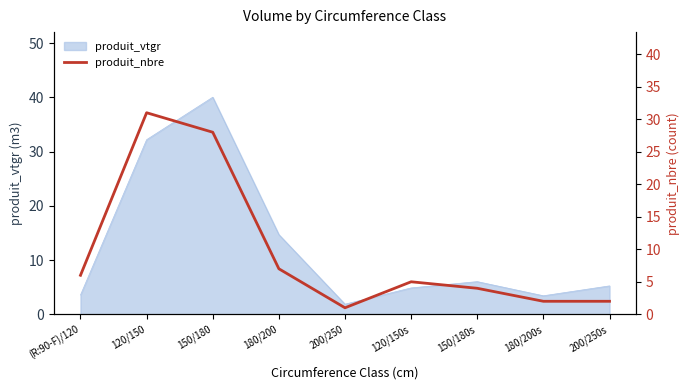

How many points are higher than both their immediate neighbors (excluding endpoints)?

2